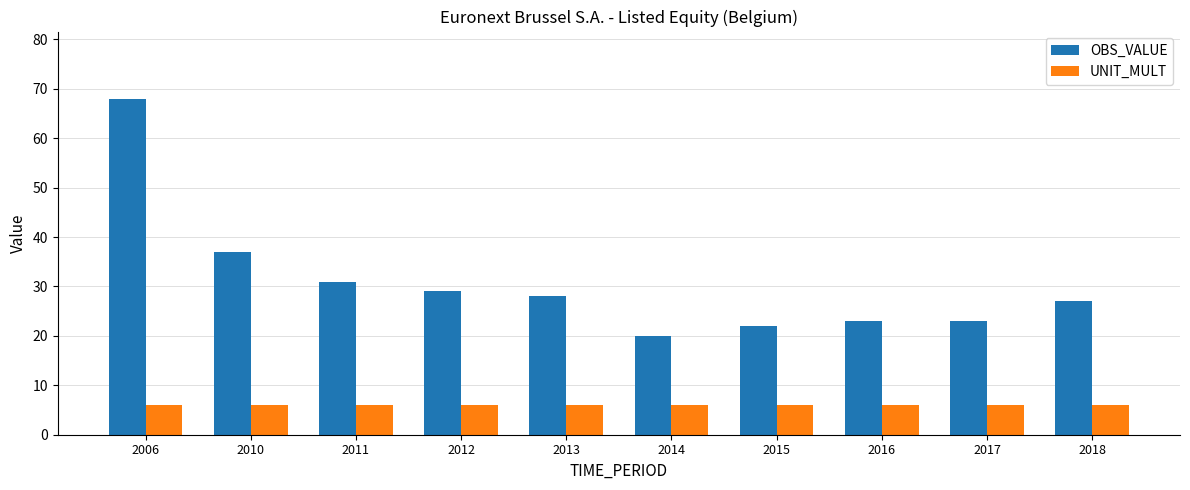

What is the maximum value for OBS_VALUE?

68